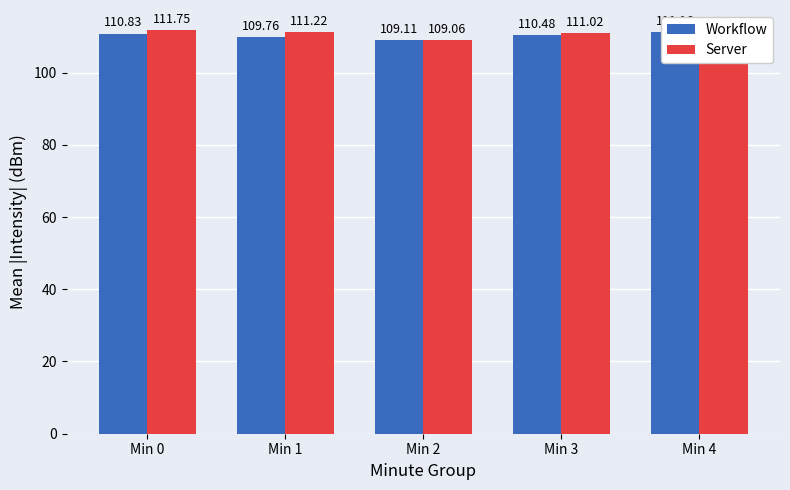

Which series has the largest total across all categories?

Server